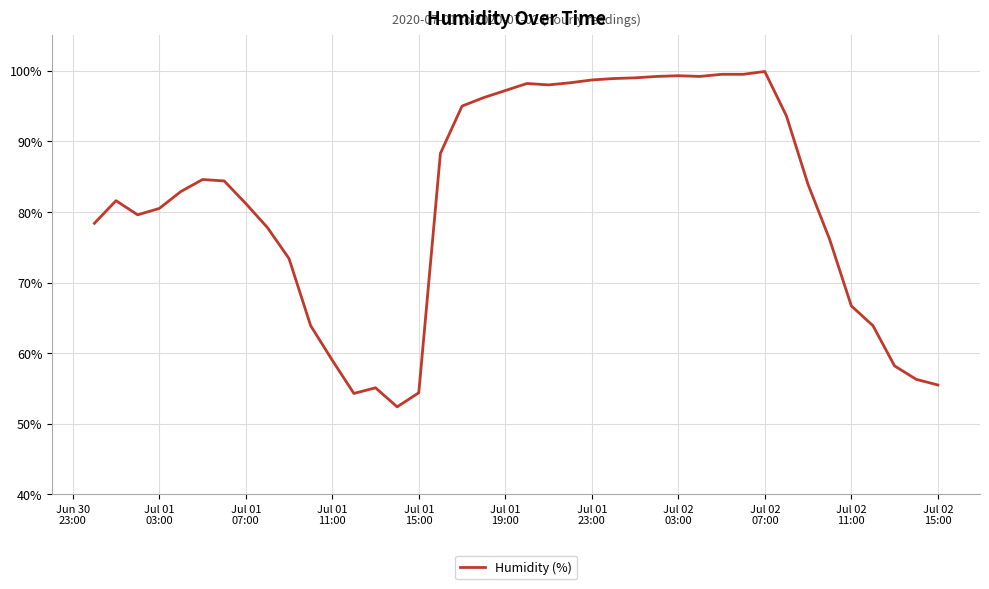

What is the minimum value shown in the chart?

52.4